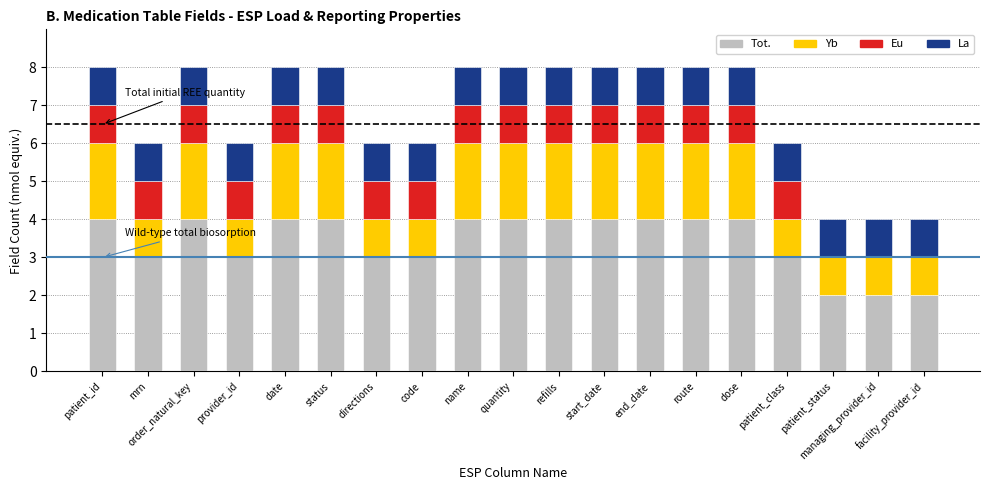

Is it true that Tot. equals 3 at provider_id?

True